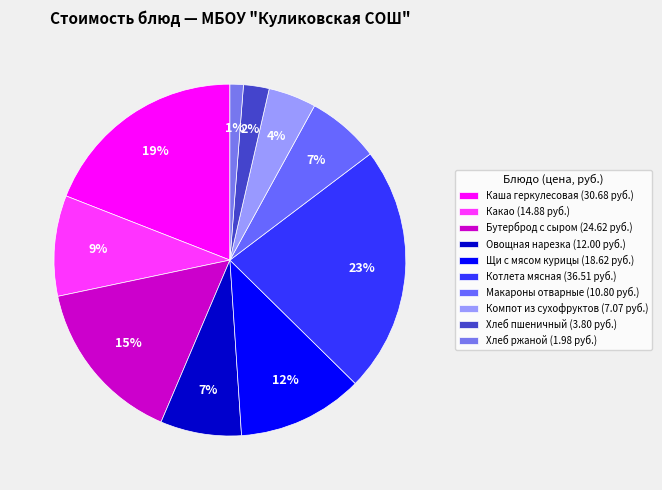

What percentage is the Макароны отварные slice, to the nearest percent?

7%